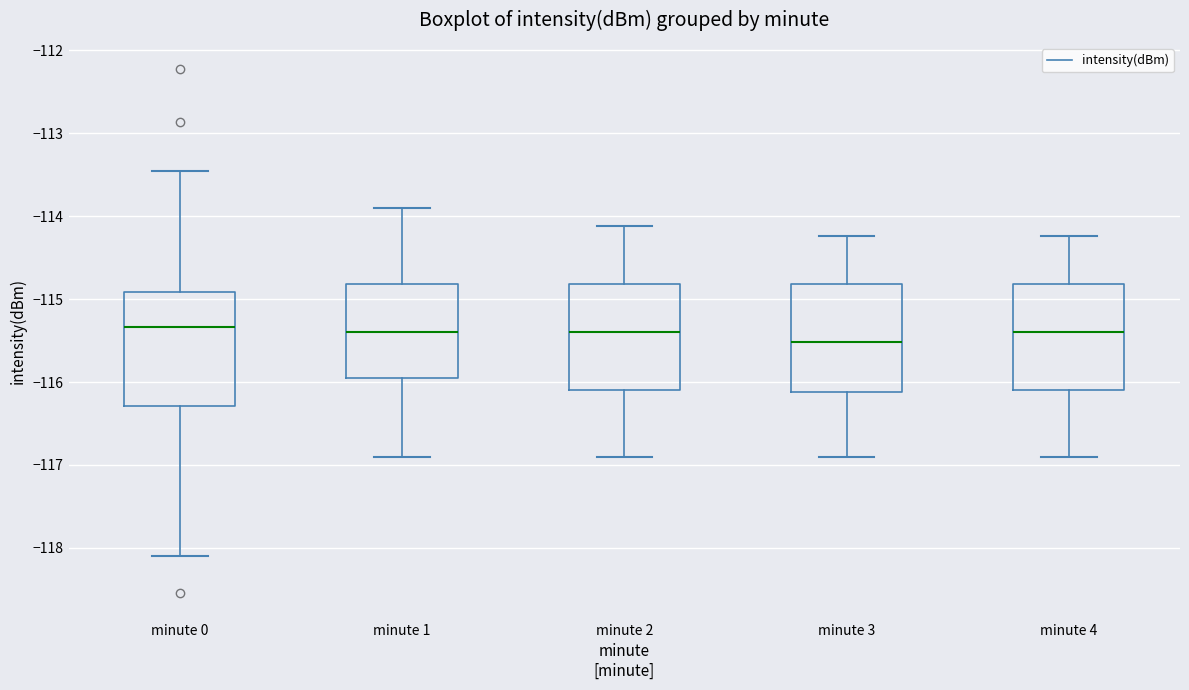

Reading left to right, transcribe this box plot: for each box, give where its median line is, the range the box spans, and where its two whiskers end, as read against the y-axis. The values are not printed on the chart, so give them approximately, as read against the axis.

minute 0: median -115.3, box -116.3 to -114.9, whiskers -118.1 to -113.5
minute 1: median -115.4, box -116.0 to -114.8, whiskers -116.9 to -113.9
minute 2: median -115.4, box -116.1 to -114.8, whiskers -116.9 to -114.1
minute 3: median -115.5, box -116.1 to -114.8, whiskers -116.9 to -114.2
minute 4: median -115.4, box -116.1 to -114.8, whiskers -116.9 to -114.2